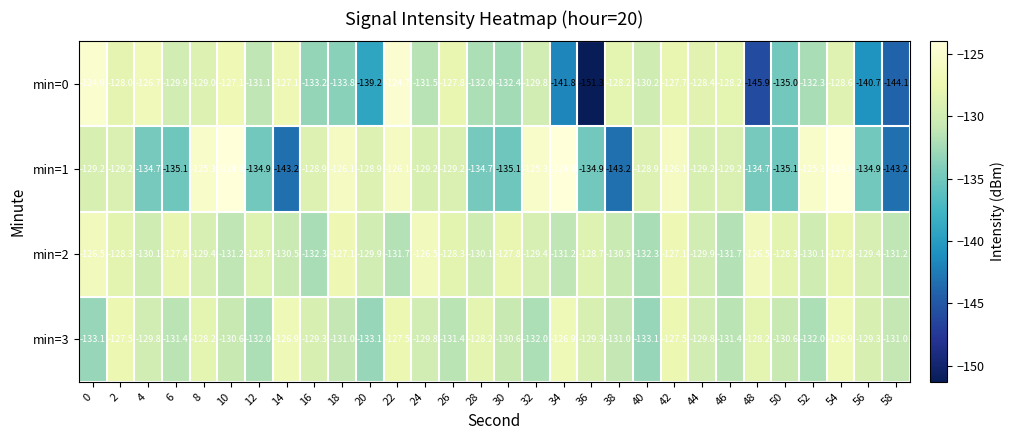

What is the smallest value displayed?

-151.3